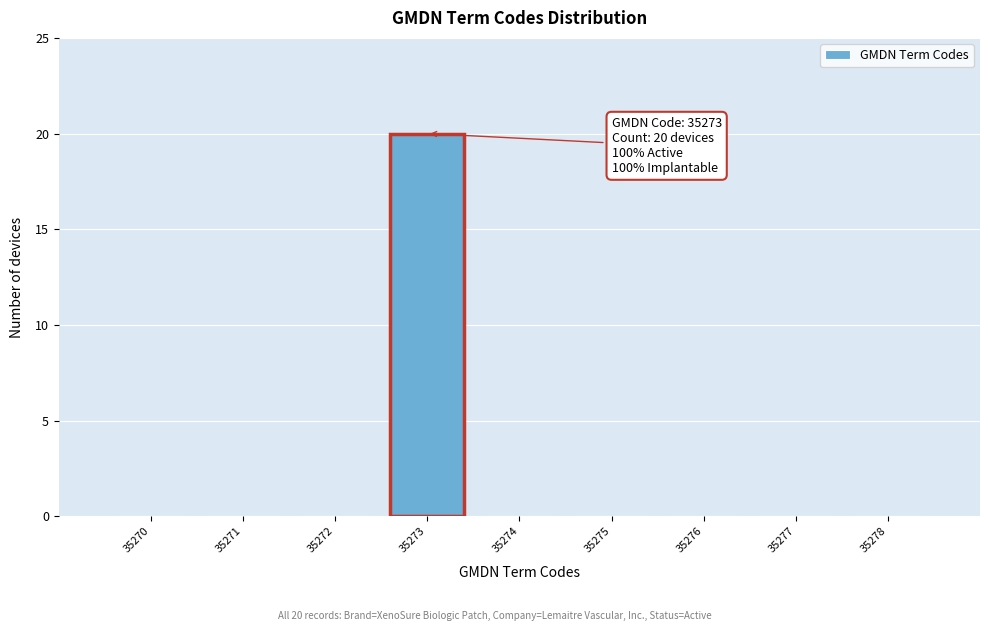

Reading left to right, transcribe all the data shown in this chart.

35270=0	35271=0	35272=0	35273=20	35274=0	35275=0	35276=0	35277=0	35278=0